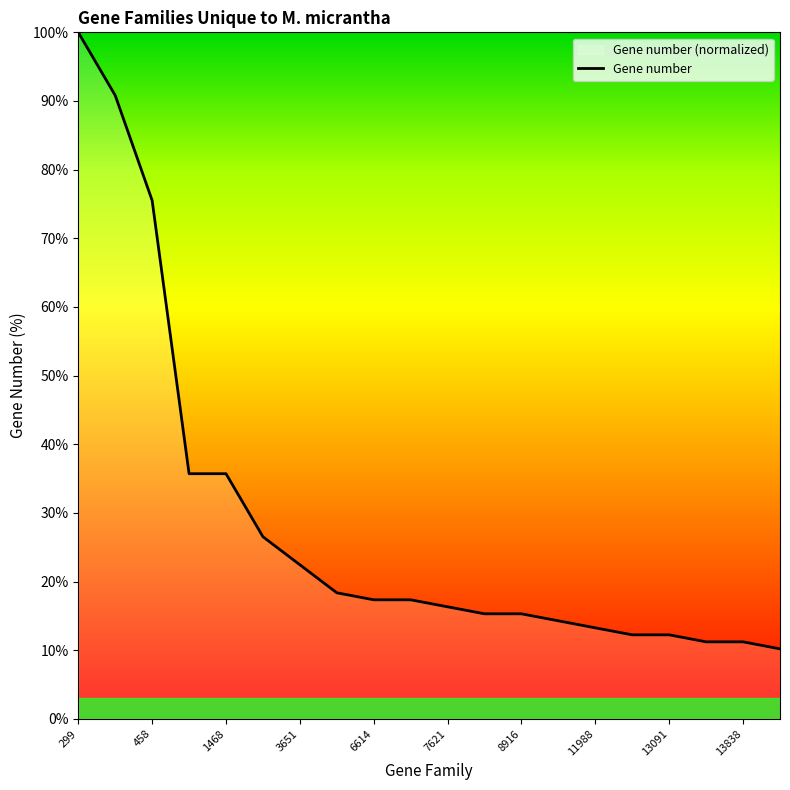

Reading left to right, transcribe all the data shown in this chart.

299=100.0	346=90.8	458=75.5	1467=35.7	1468=35.7	2577=26.5	3651=22.4	5815=18.4	6614=17.3	6615=17.3	7621=16.3	8915=15.3	8916=15.3	10453=14.3	11988=13.3	13089=12.2	13091=12.2	13837=11.2	13838=11.2	14393=10.2